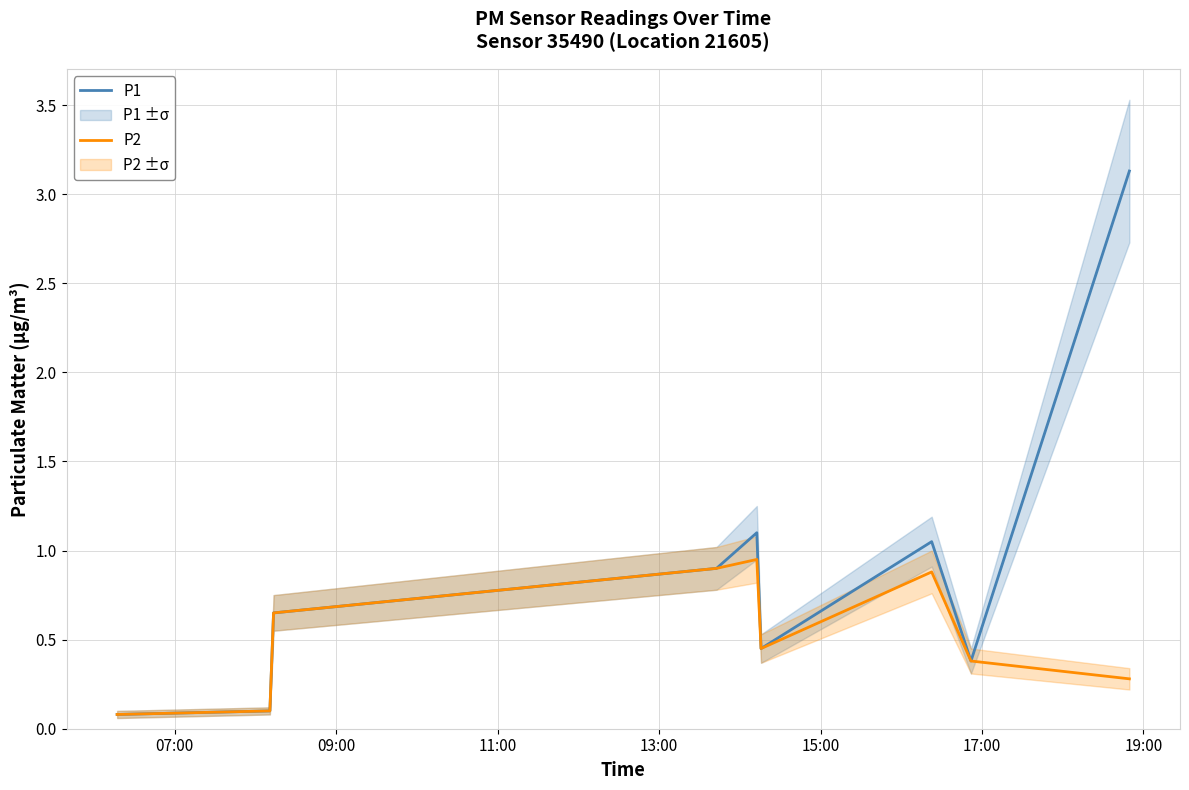

What is the average value of the P2 series?

0.5